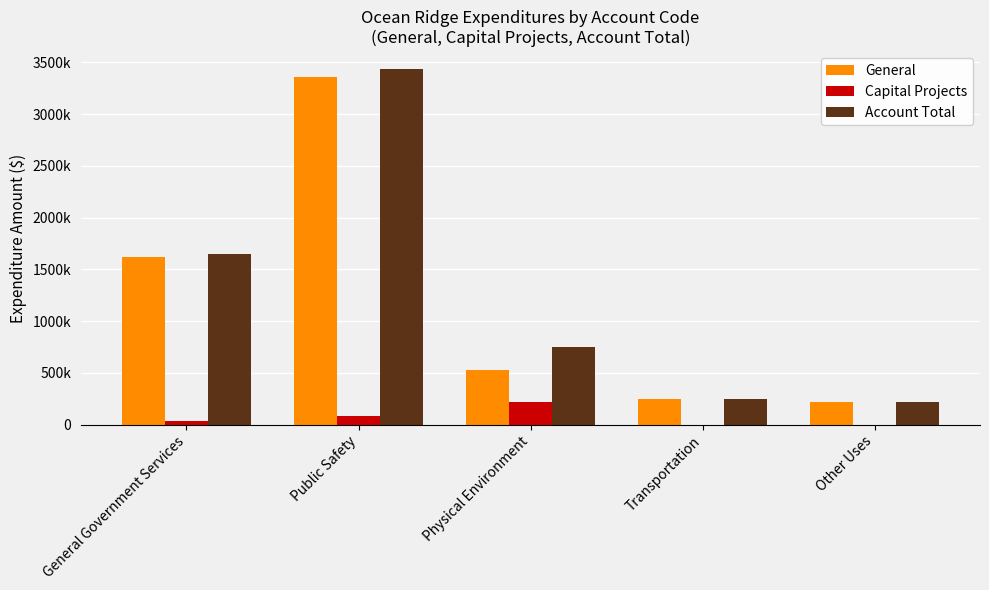

Does the chart contain stacked bars?

No